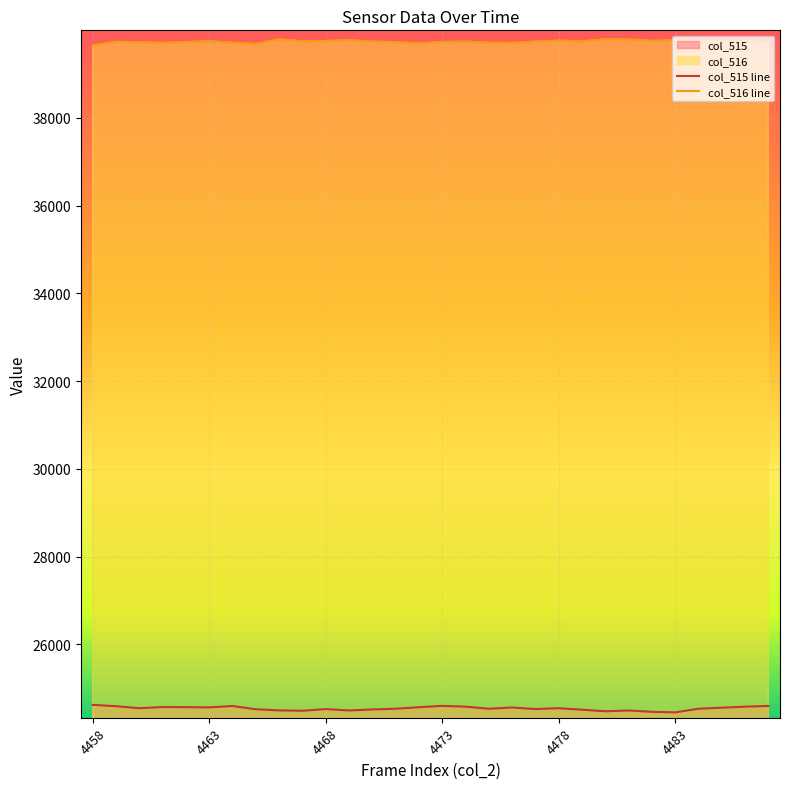

What is the difference between the maximum and minimum values in the col_515 series?

171